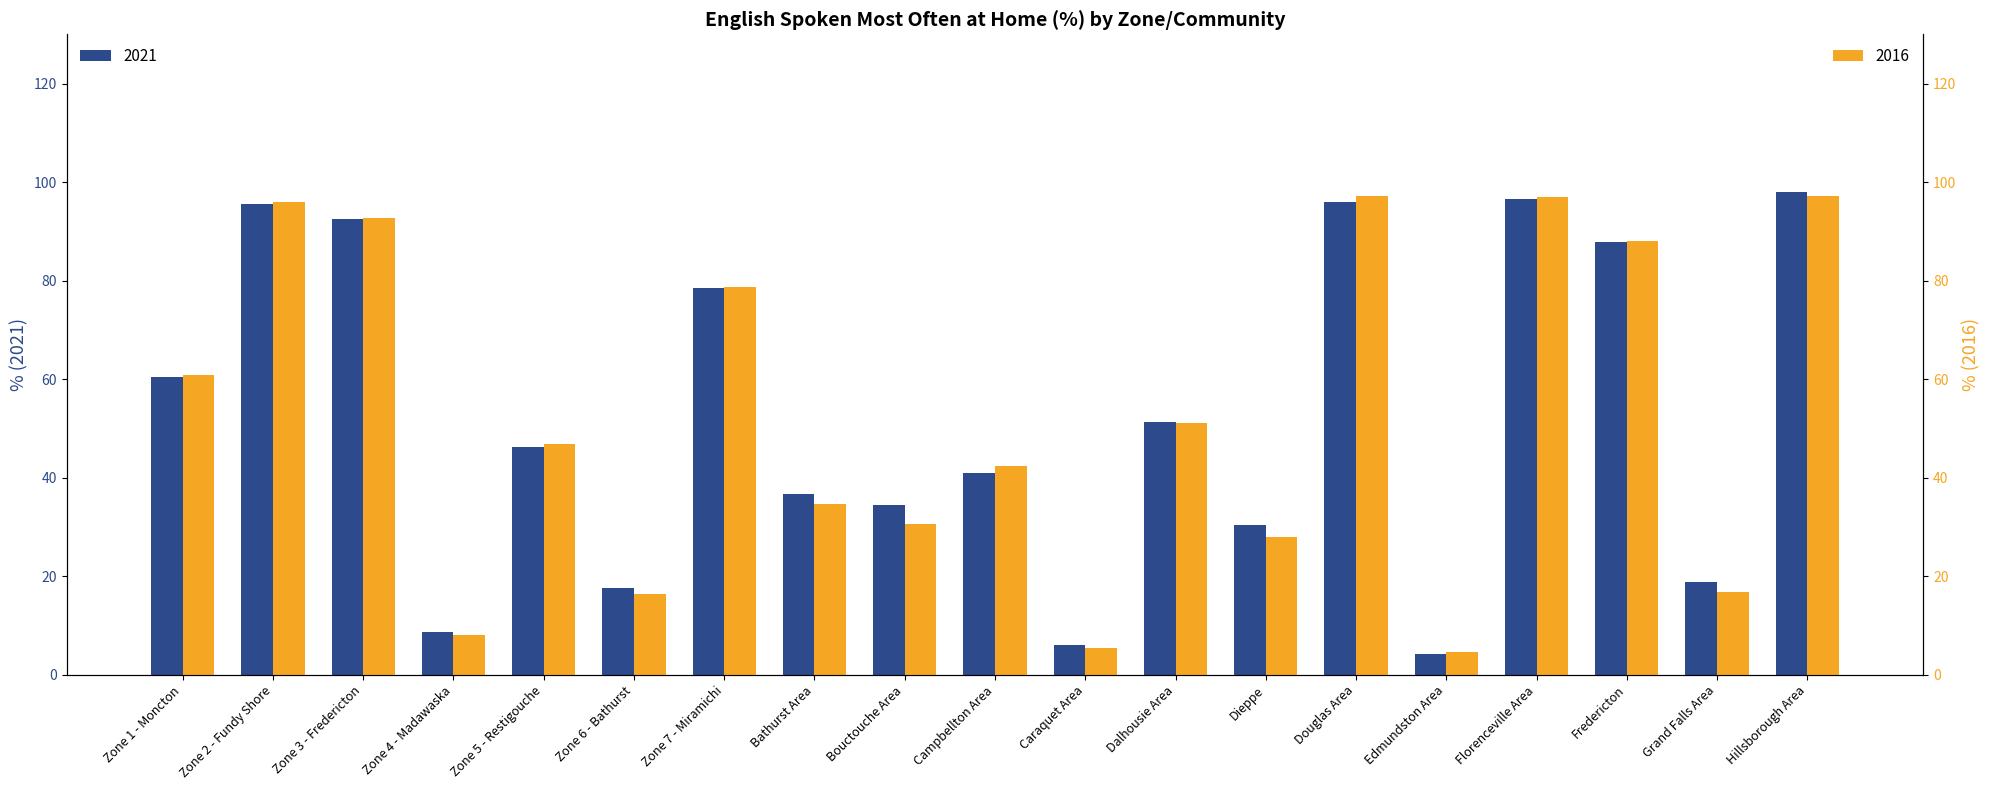

How many data points in 2016 are above 46?

10